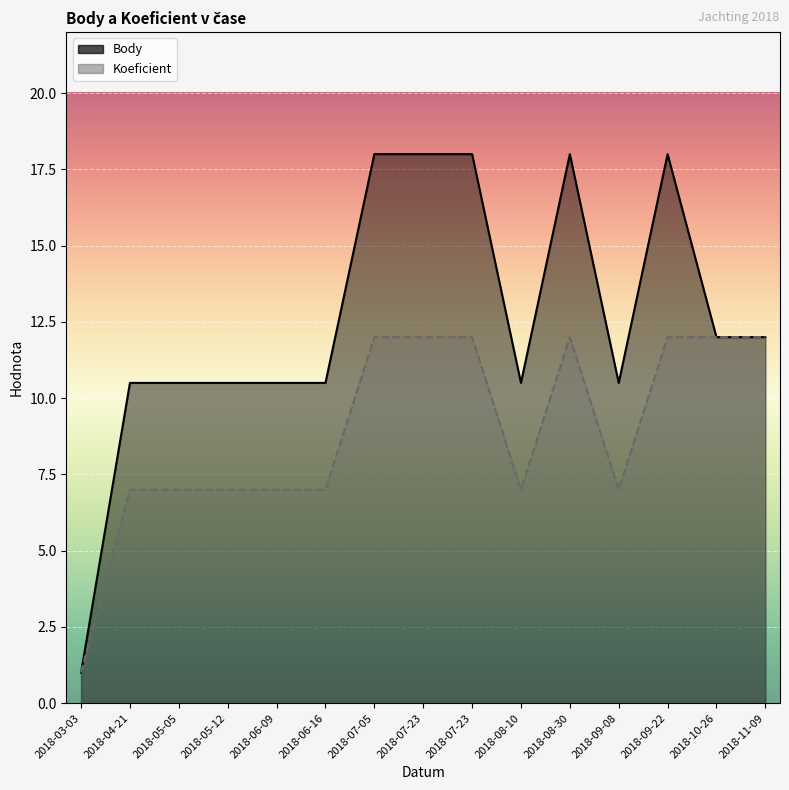

At which label does Body first exceed 10?

2018-04-21